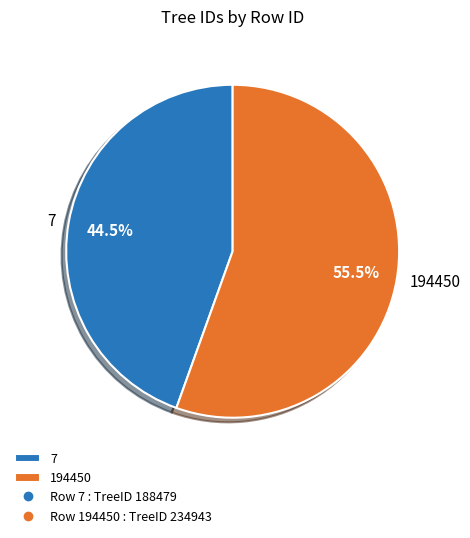

Combined, do 194450 and 7 account for over 50%?

Yes